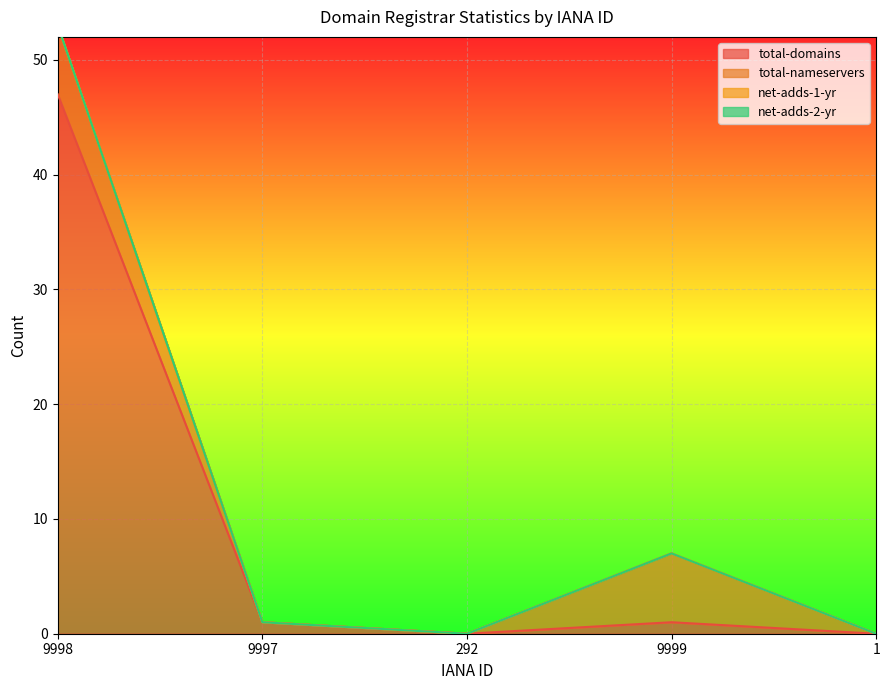

What is the highest value of the total-domains series?

47